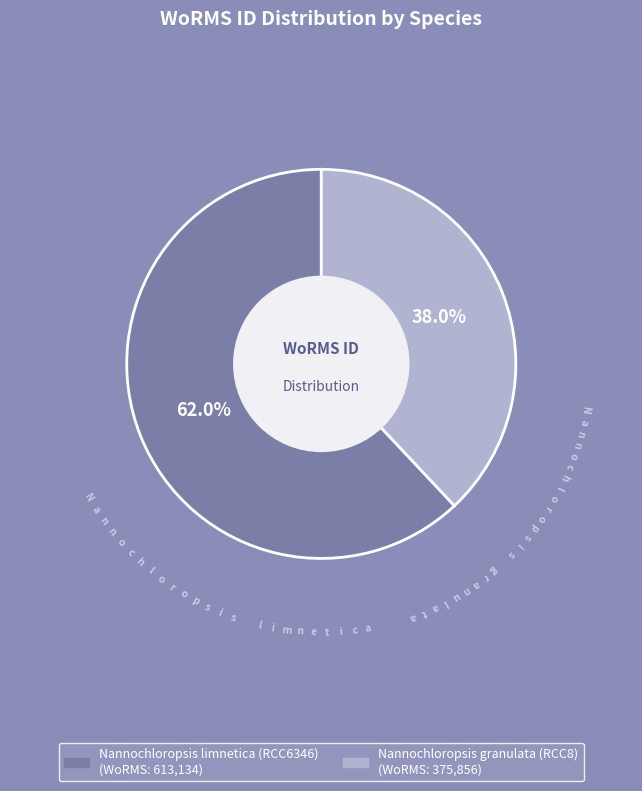

What percentage do Nannochloropsis granulata (RCC8) and Nannochloropsis limnetica (RCC6346) together represent?

100.0%